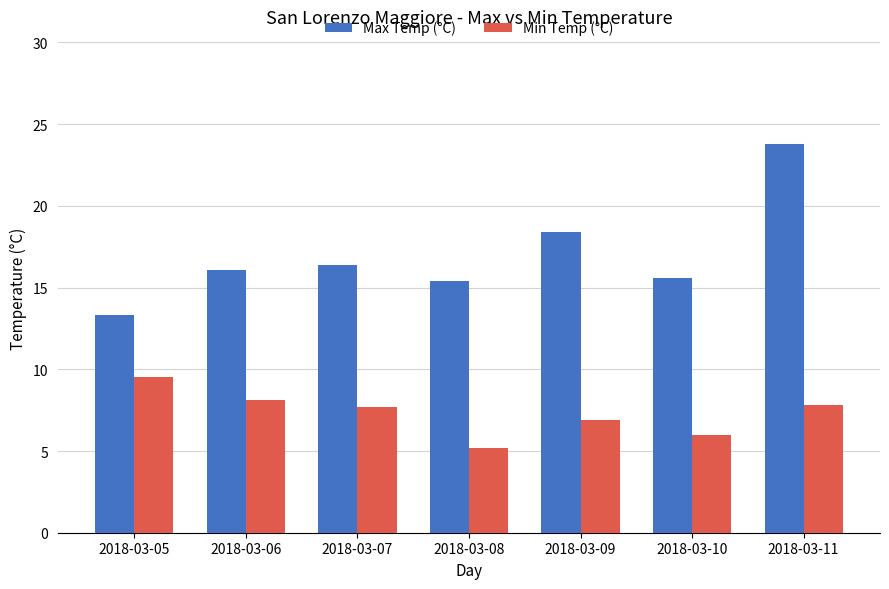

What is the sum of all Max Temp (°C) values?

119.0